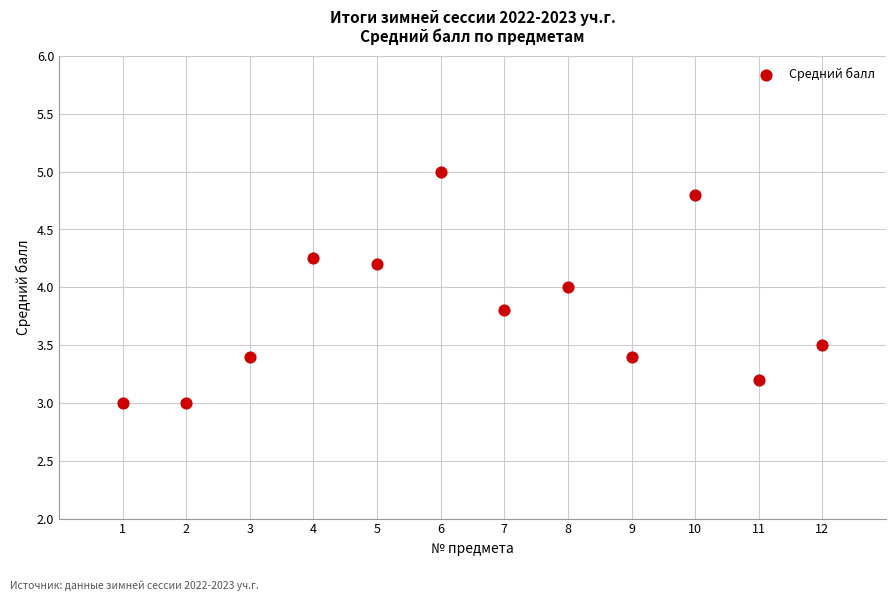

What is the average X value?

6.5